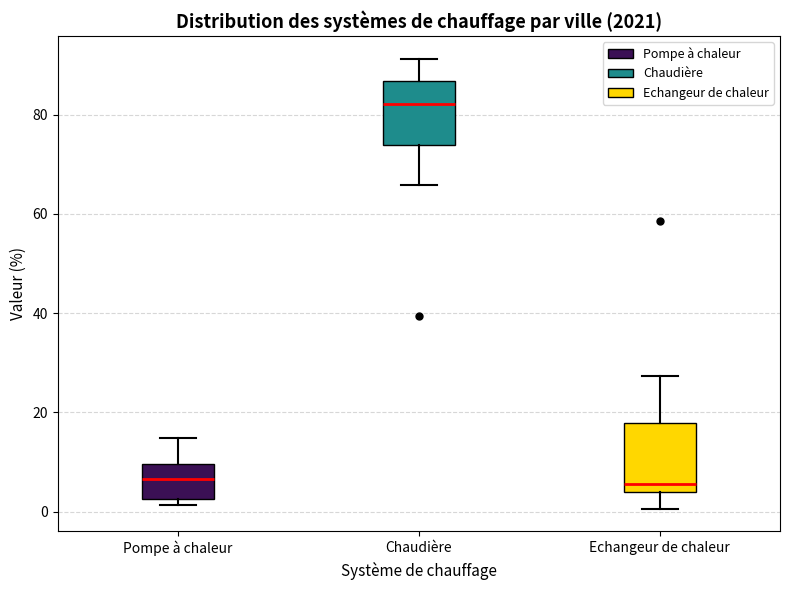

Reading left to right, read every box against the y-axis: the position of its median line, the range the box covers, and the ends of its whiskers. The values are not printed on the chart, so give them approximately, as read against the axis.

Pompe à chaleur: median 6, box 2 to 10, whiskers 2 (just below the box's lower edge) to 14
Chaudière: median 82, box 74 to 86, whiskers 66 to 92
Echangeur de chaleur: median 6, box 4 to 18, whiskers 0 to 28